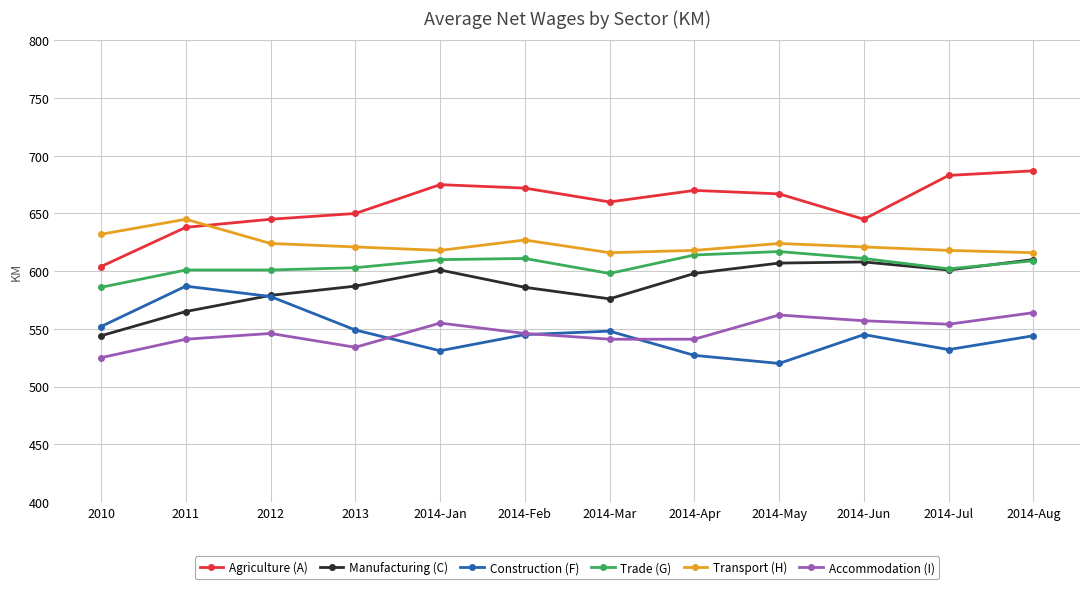

What is the sum of all Trade (G) values?

7263